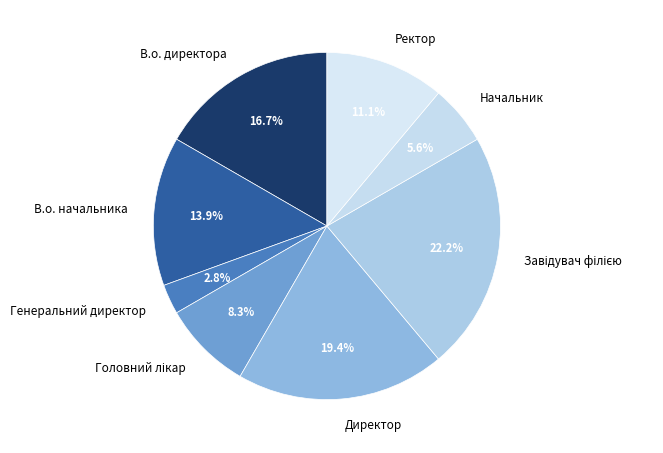

What is the total percentage of Ректор and В.о. начальника?

25.0%